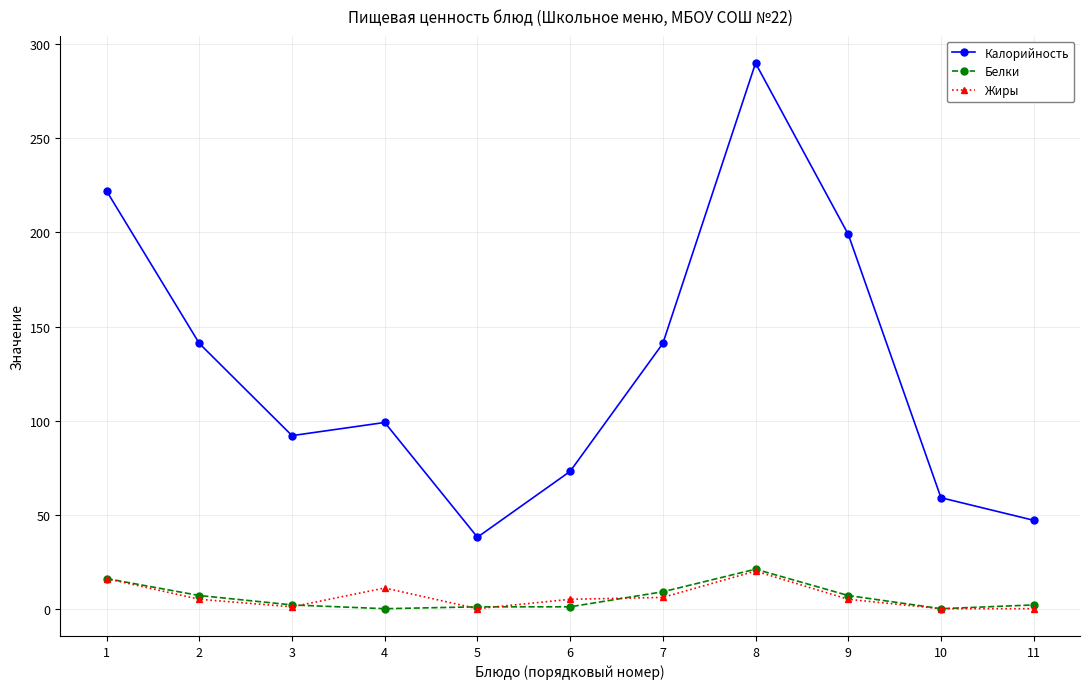

Between 4 and 10, which series saw the biggest shift?

Калорийность